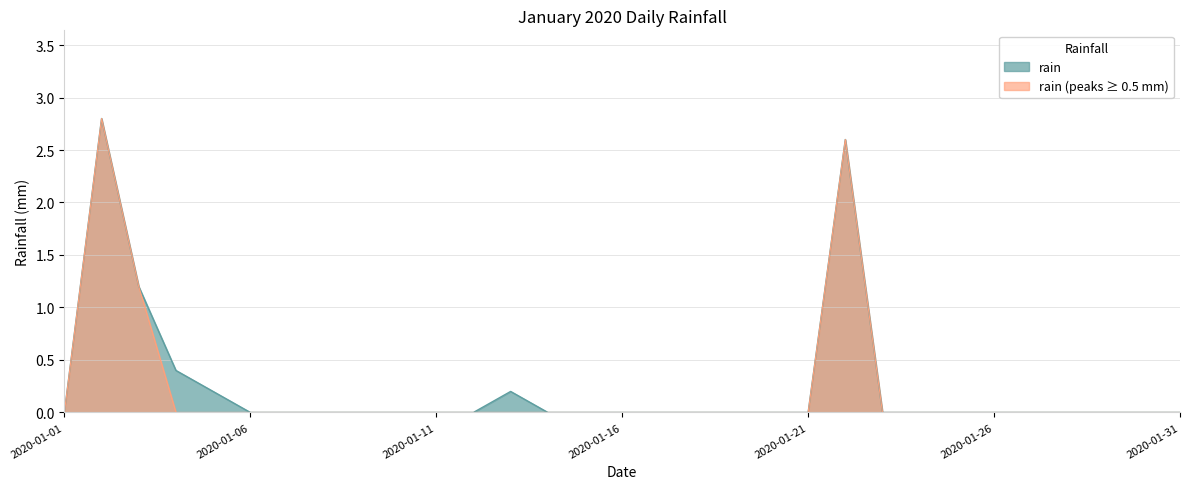

What is the value of the 2nd point from the left?

2.8